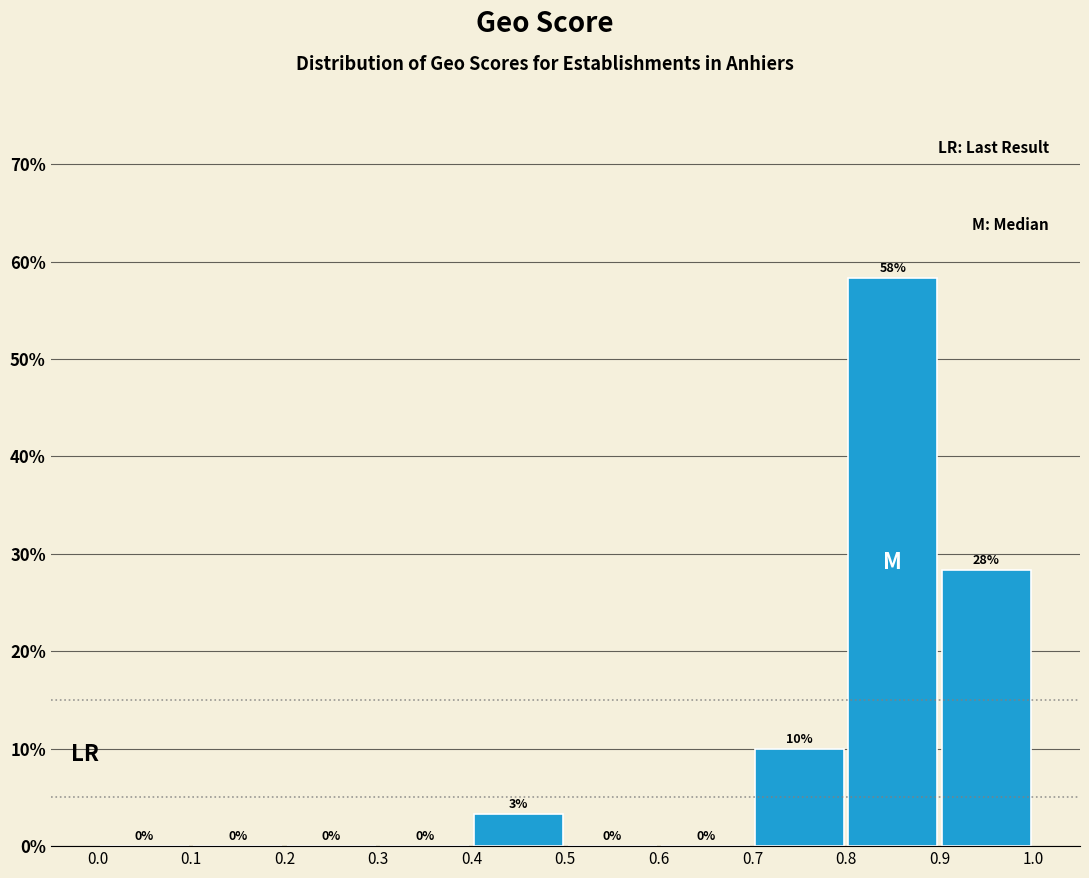

Over which range of the x-axis is the bar tallest?

0.8 to 0.9